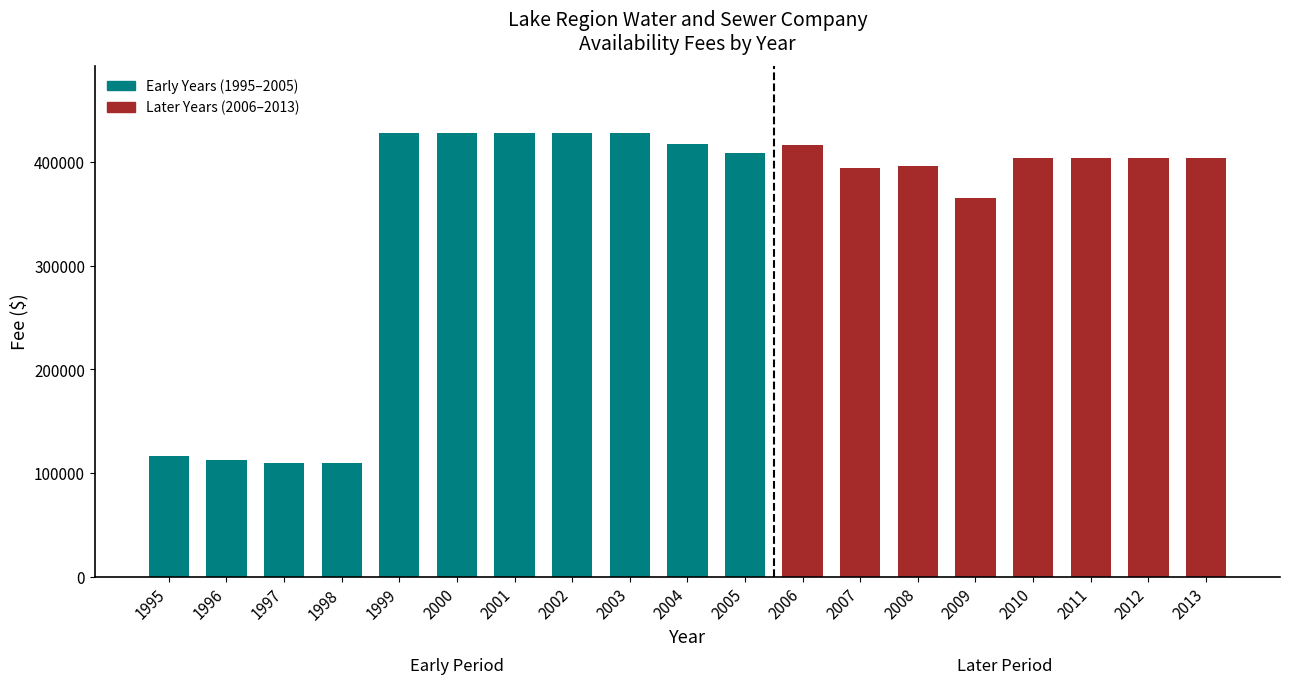

Where does the data first go above 403500?

1999